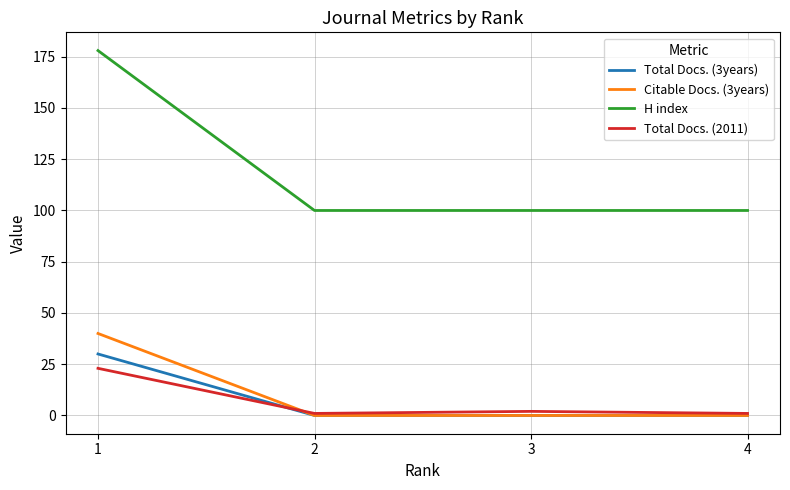

Where does the Total Docs. (2011) series first go above 2?

1